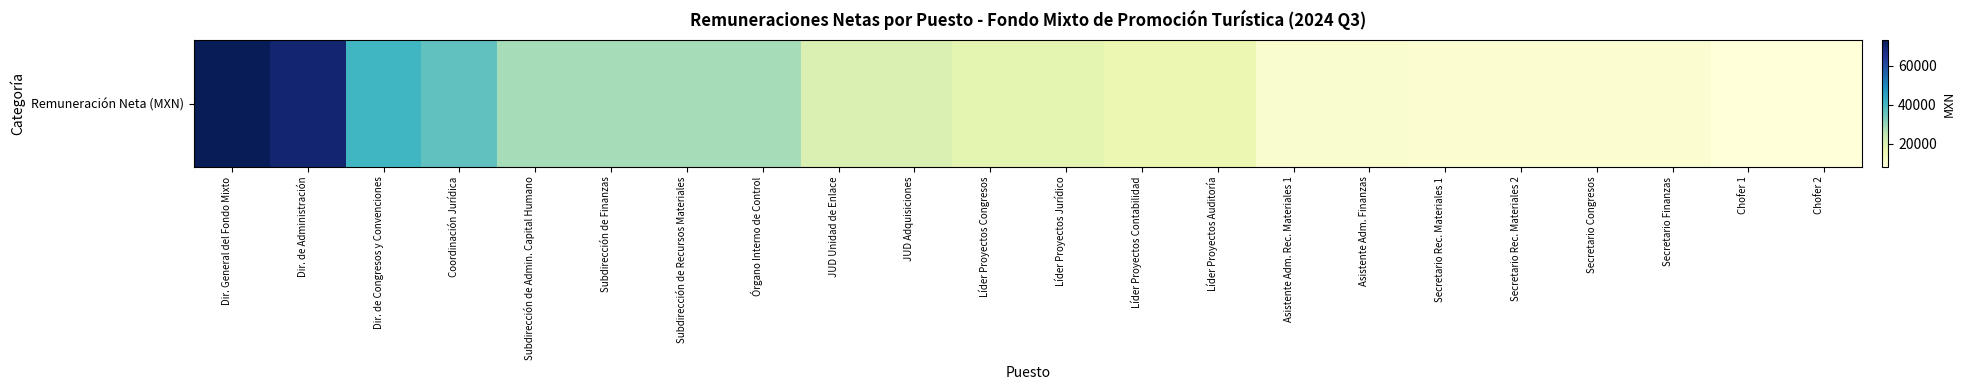

What is the sum of the values at Secretario Finanzas and Subdirección de Finanzas?

38306.2